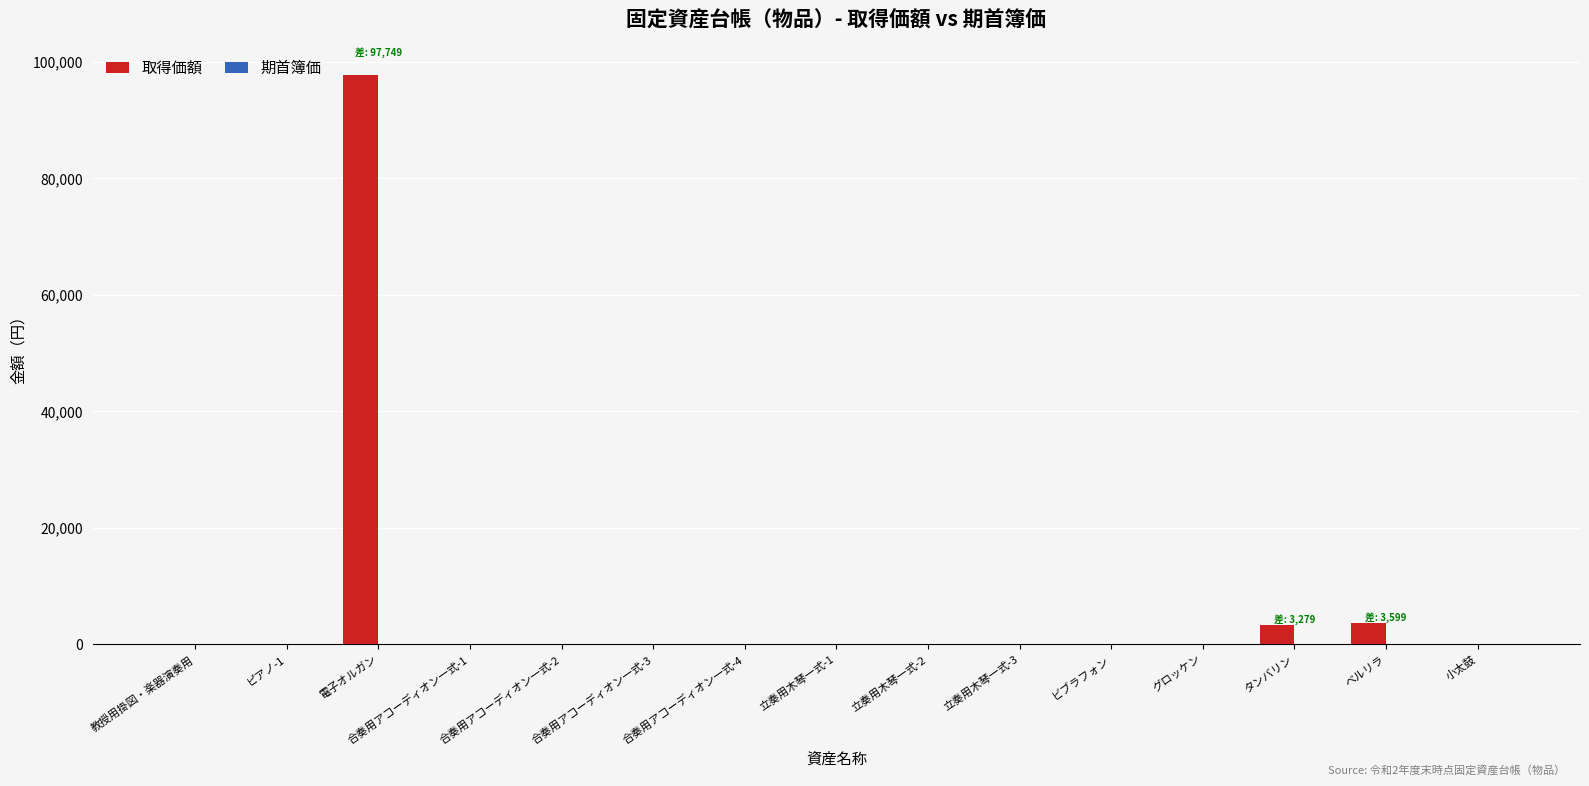

Which series has the largest total across all categories?

取得価額